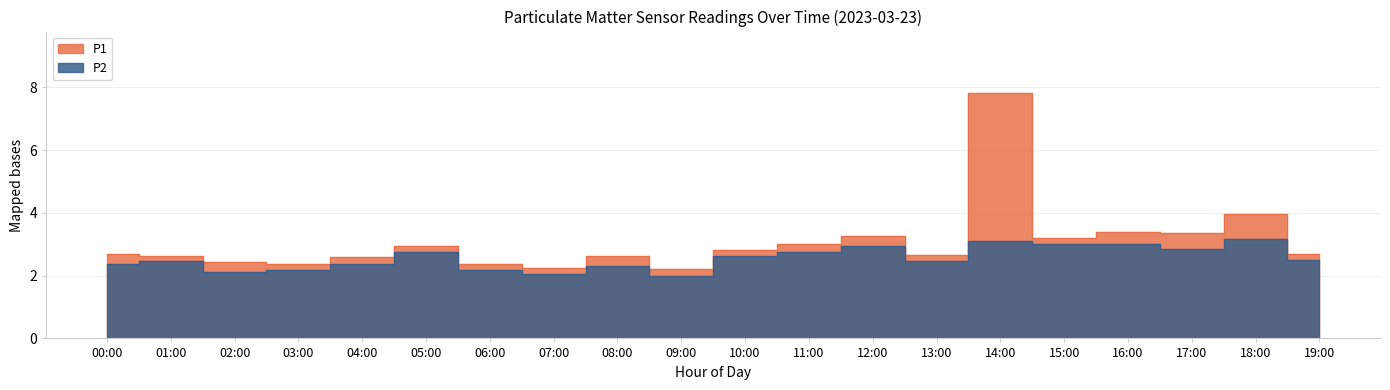

True or false: P2 has more than 0 interior local peaks.

True